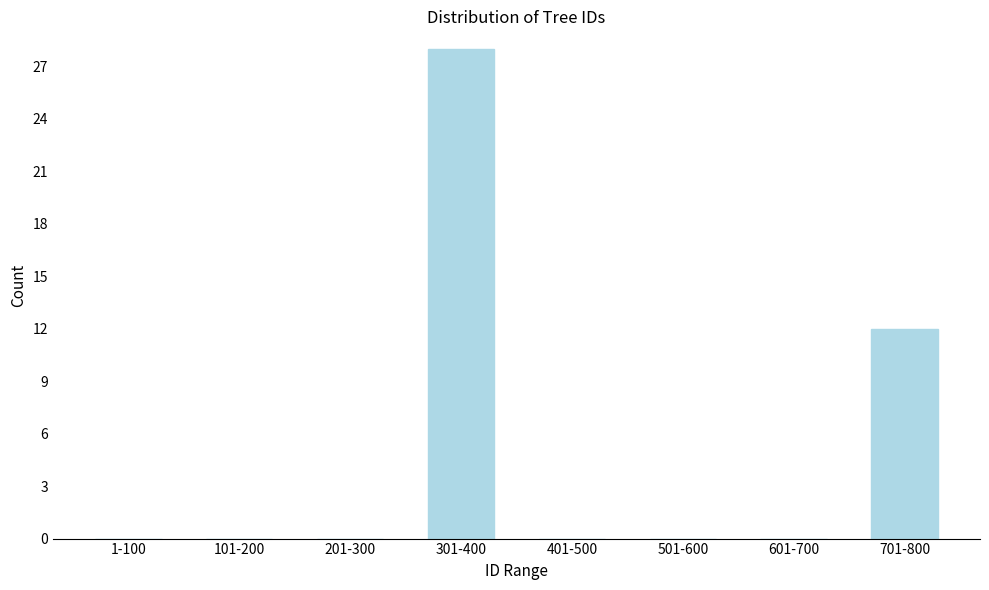

Reading left to right, list all the values displayed in this chart.

1-100=0	101-200=0	201-300=0	301-400=28	401-500=0	501-600=0	601-700=0	701-800=12